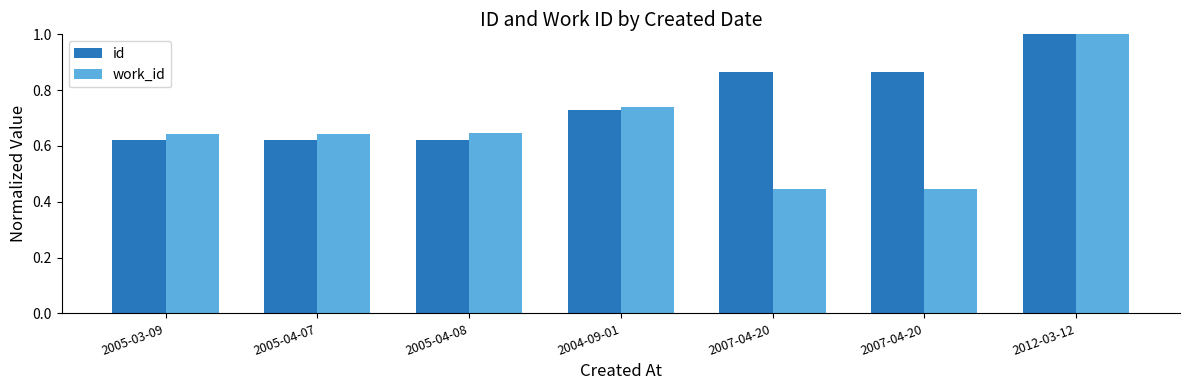

Does the chart contain any negative values?

No